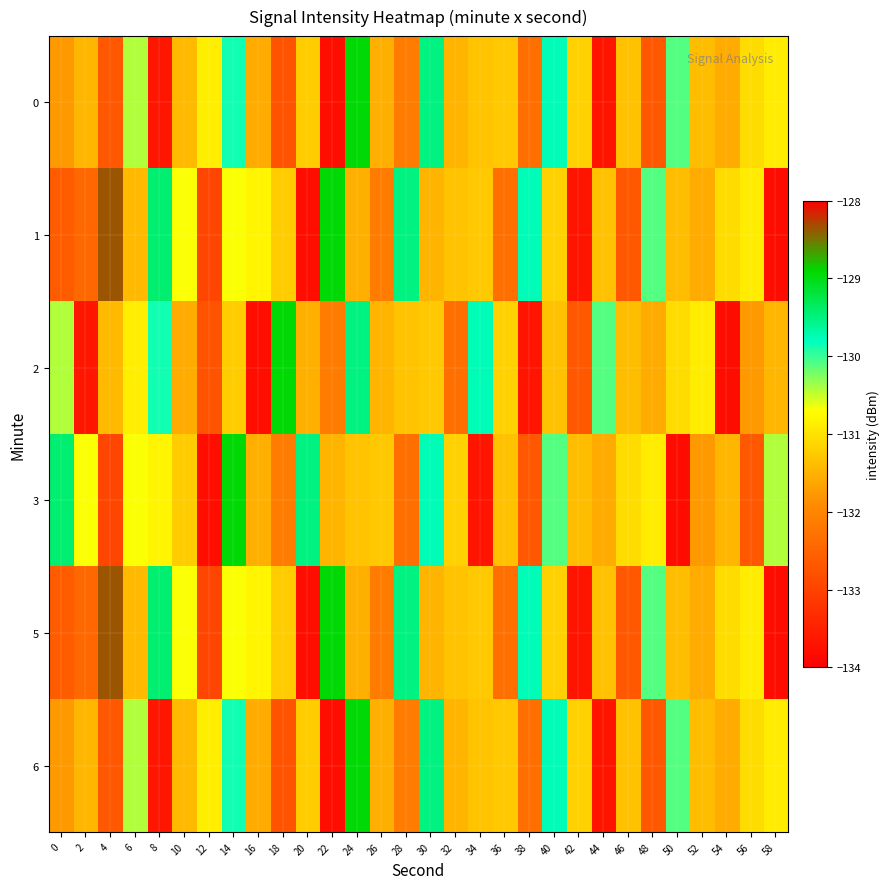

Which series changed the most between 12 and 20?

3